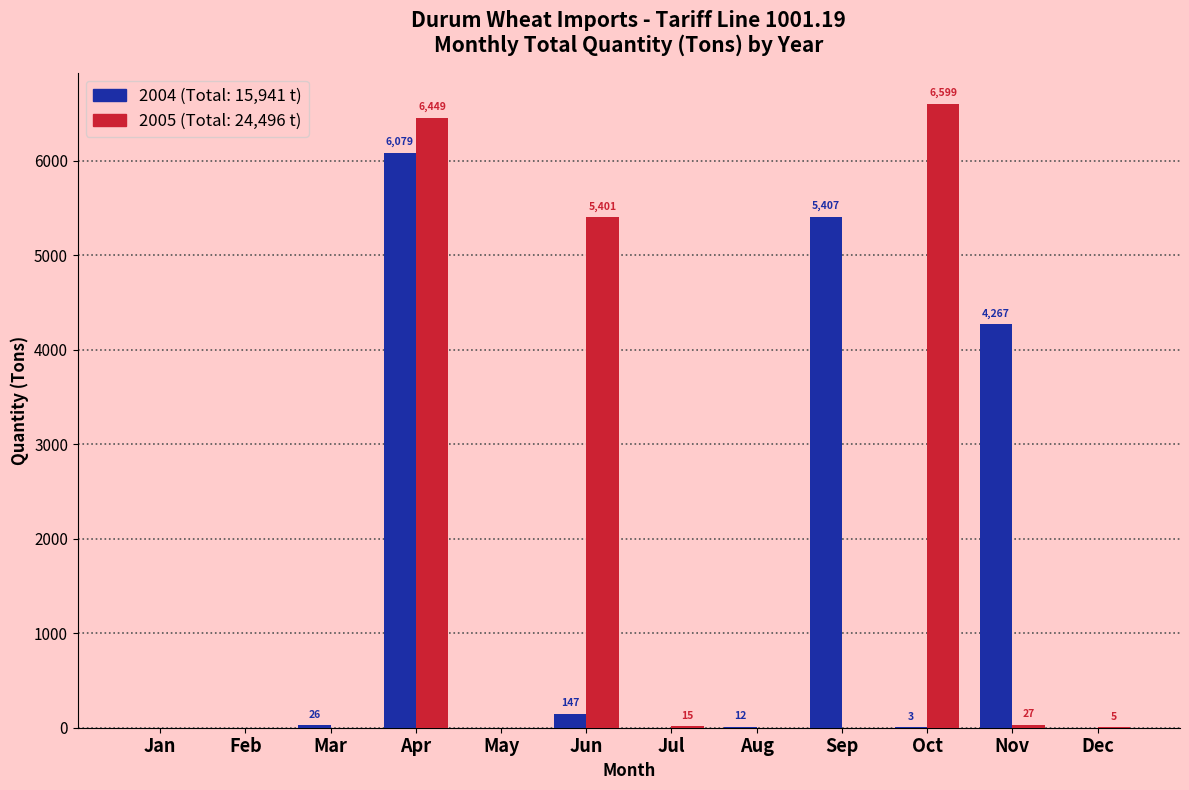

Count the number of categories in the chart.

12